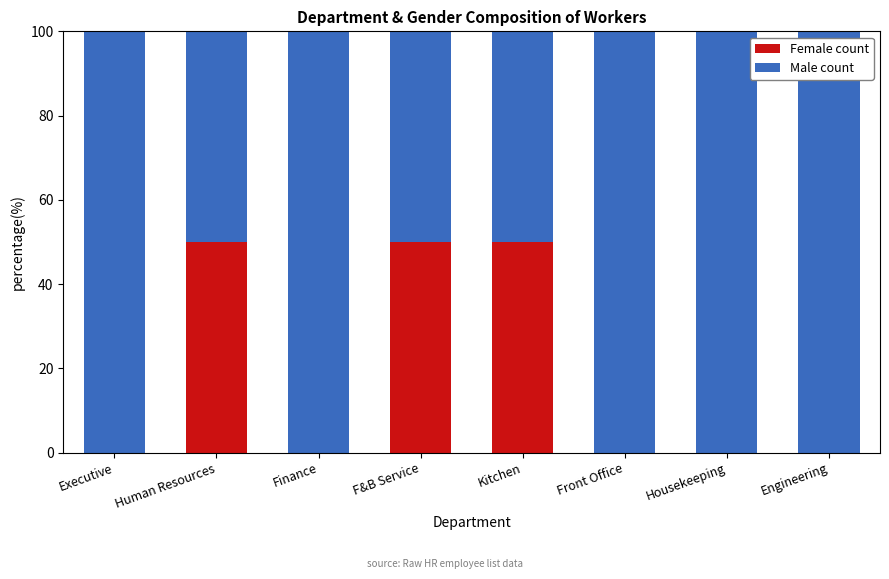

Reading left to right, transcribe the values for Female count.

Executive=0	Human Resources=50	Finance=0	F&B Service=50	Kitchen=50	Front Office=0	Housekeeping=0	Engineering=0